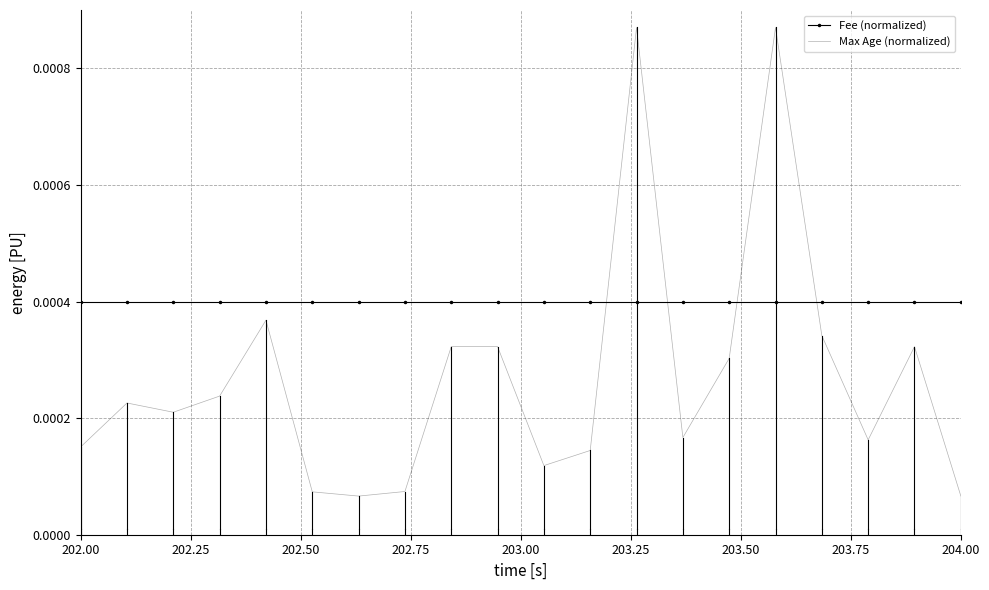

Which series has the largest range (max minus min)?

Max Age (normalized)